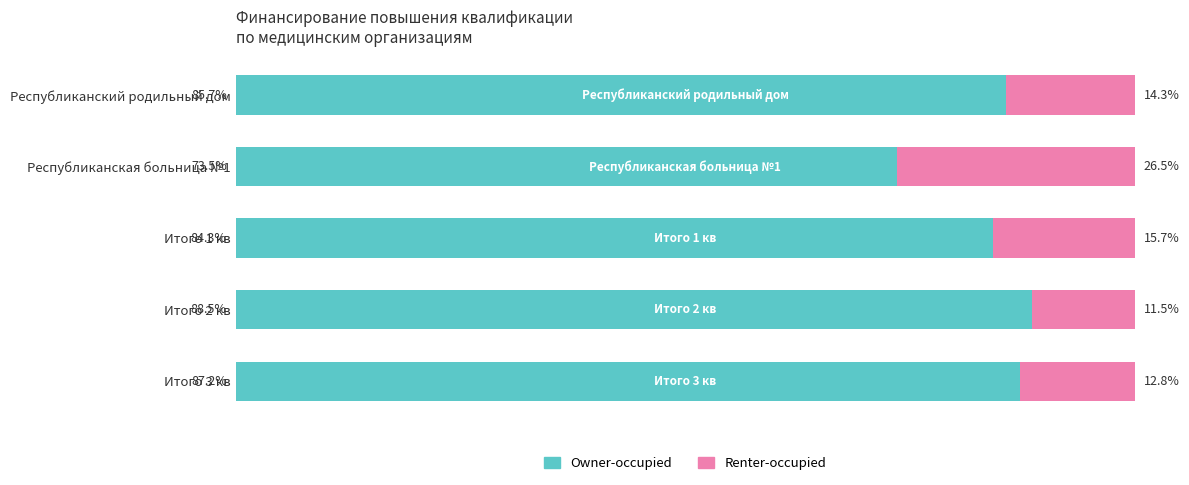

Which category has the lowest value in the Owner-occupied series?

Республиканская больница №1